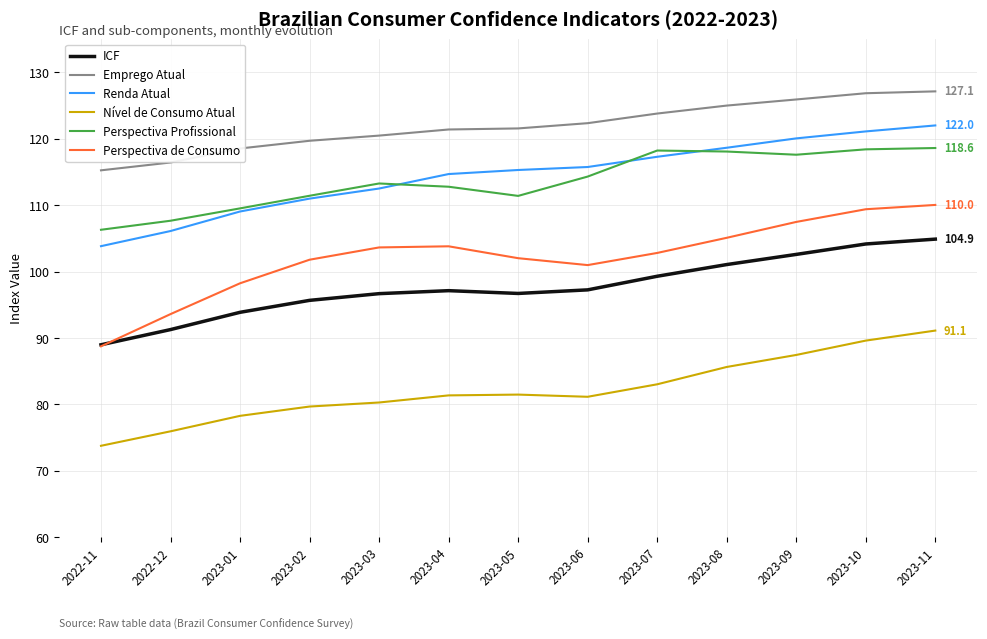

What is the minimum value for Perspectiva de Consumo?

88.8